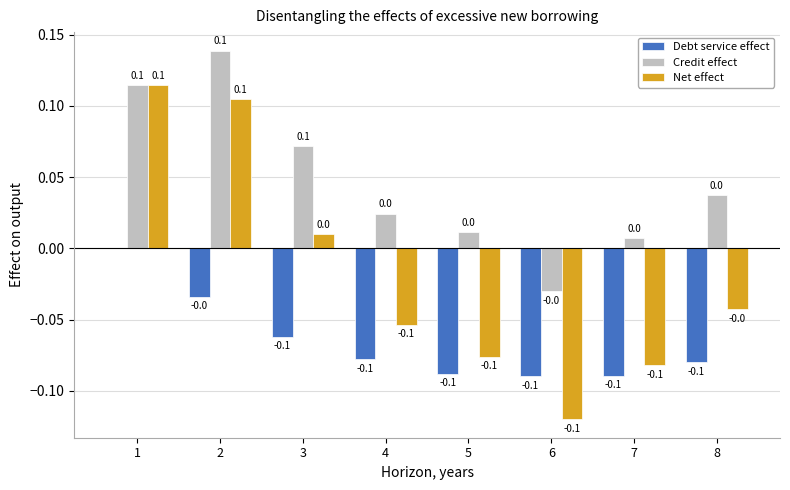

How many groups of bars are there?

8